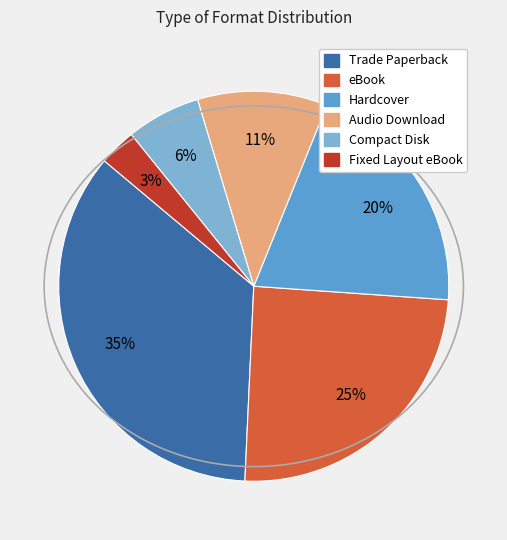

Which has a higher value, Fixed Layout eBook or Compact Disk?

Compact Disk